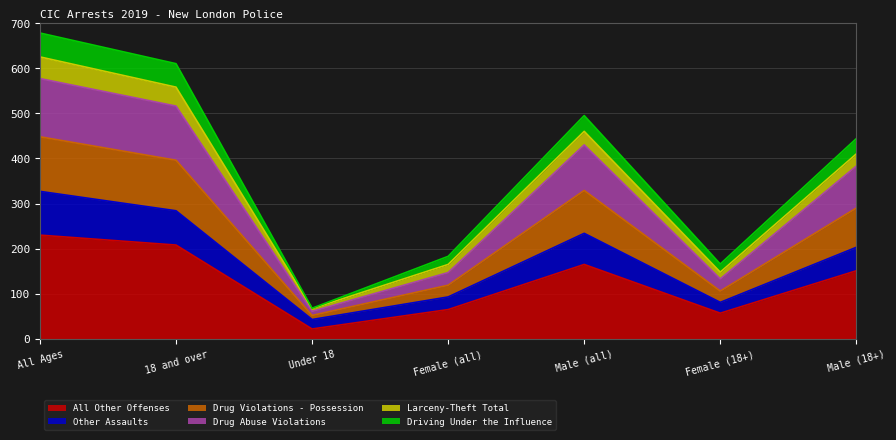

Does the chart display data point markers on the line(s)?

No